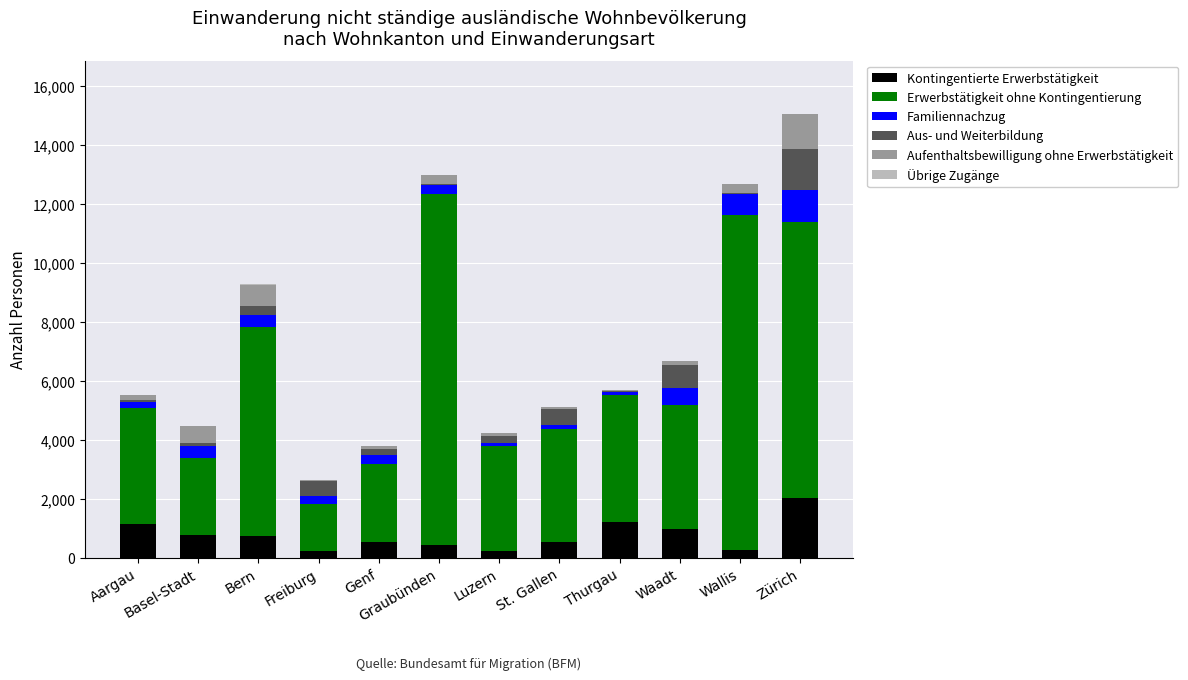

What is the sum of all Kontingentierte Erwerbstätigkeit values?

9047